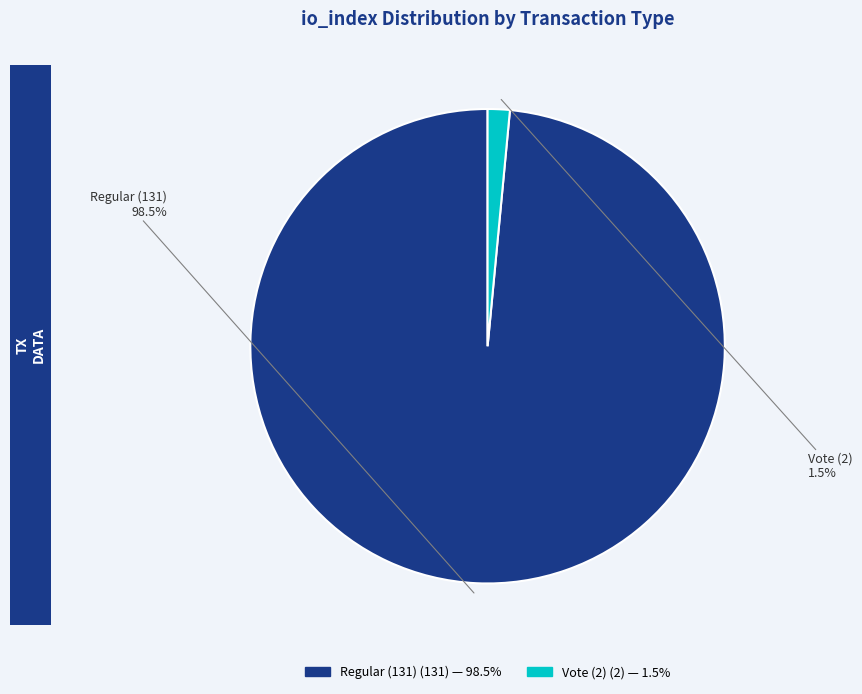

Between Regular (131) and Vote (2), which is larger?

Regular (131)